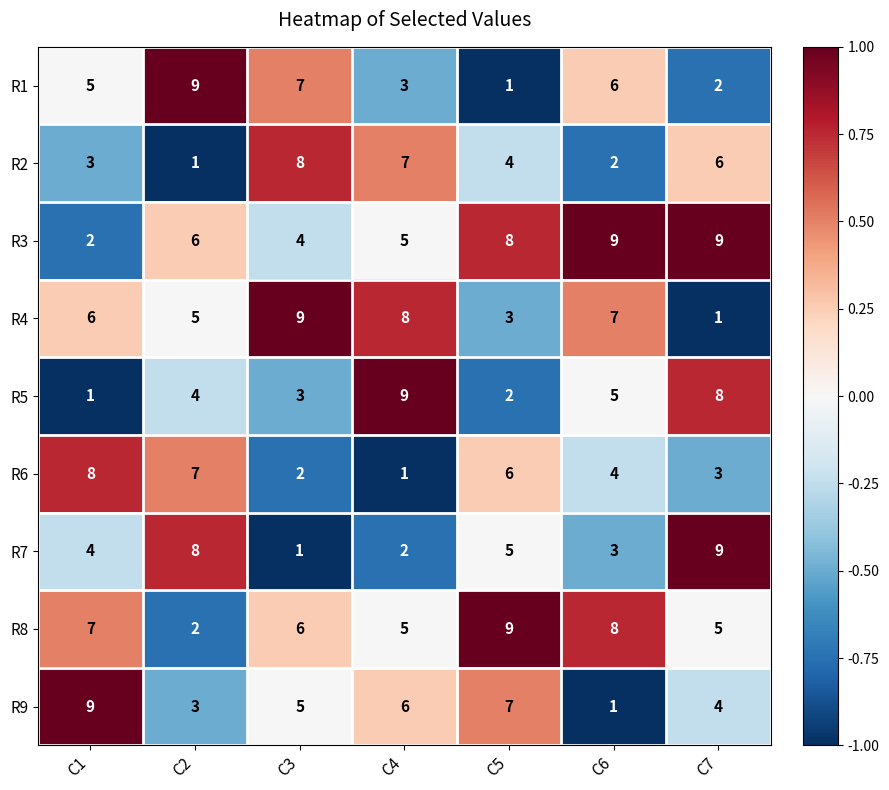

Where is R9 nearest to the value 5?

C3